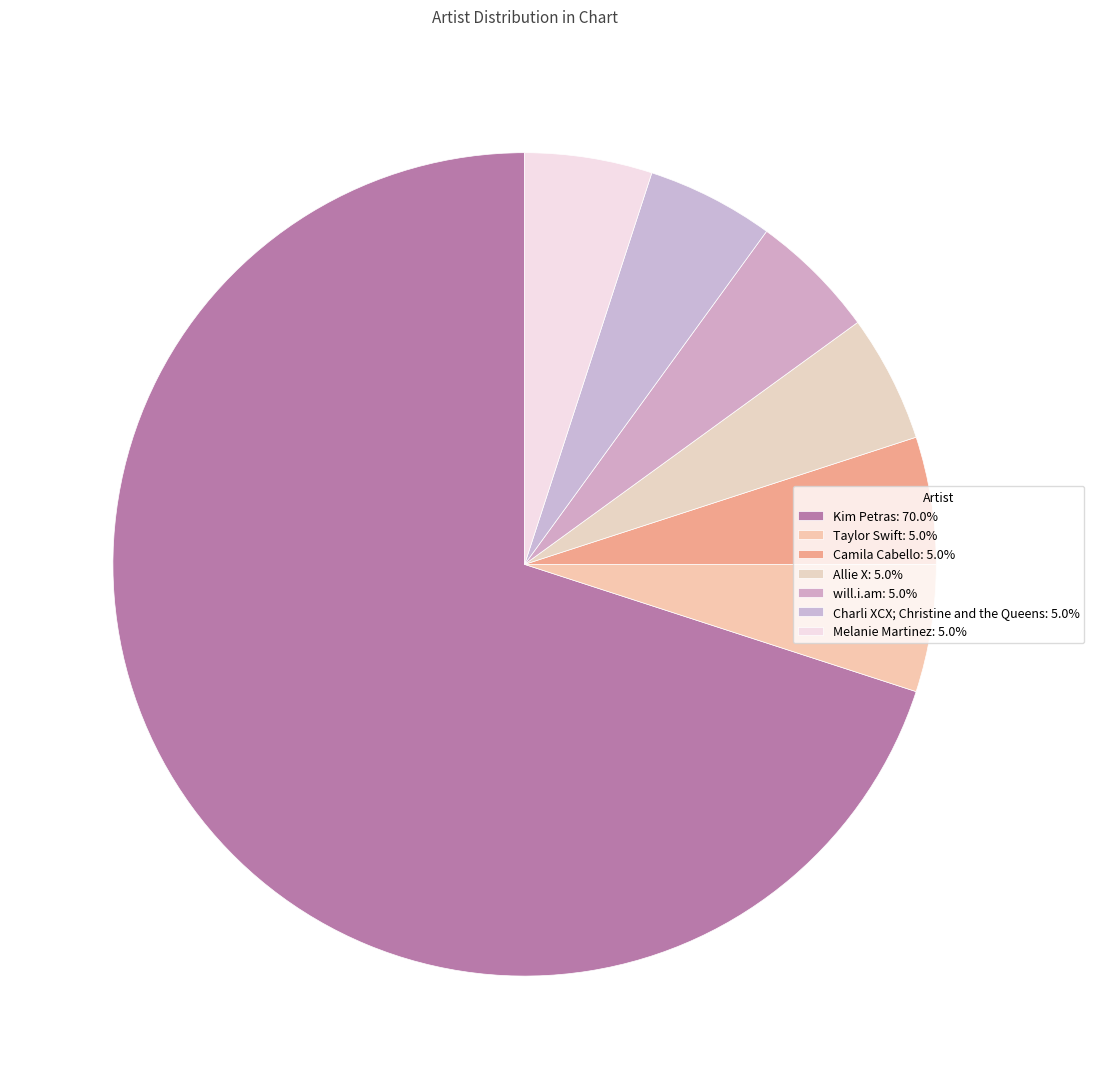

Count the number of slices in the pie.

7